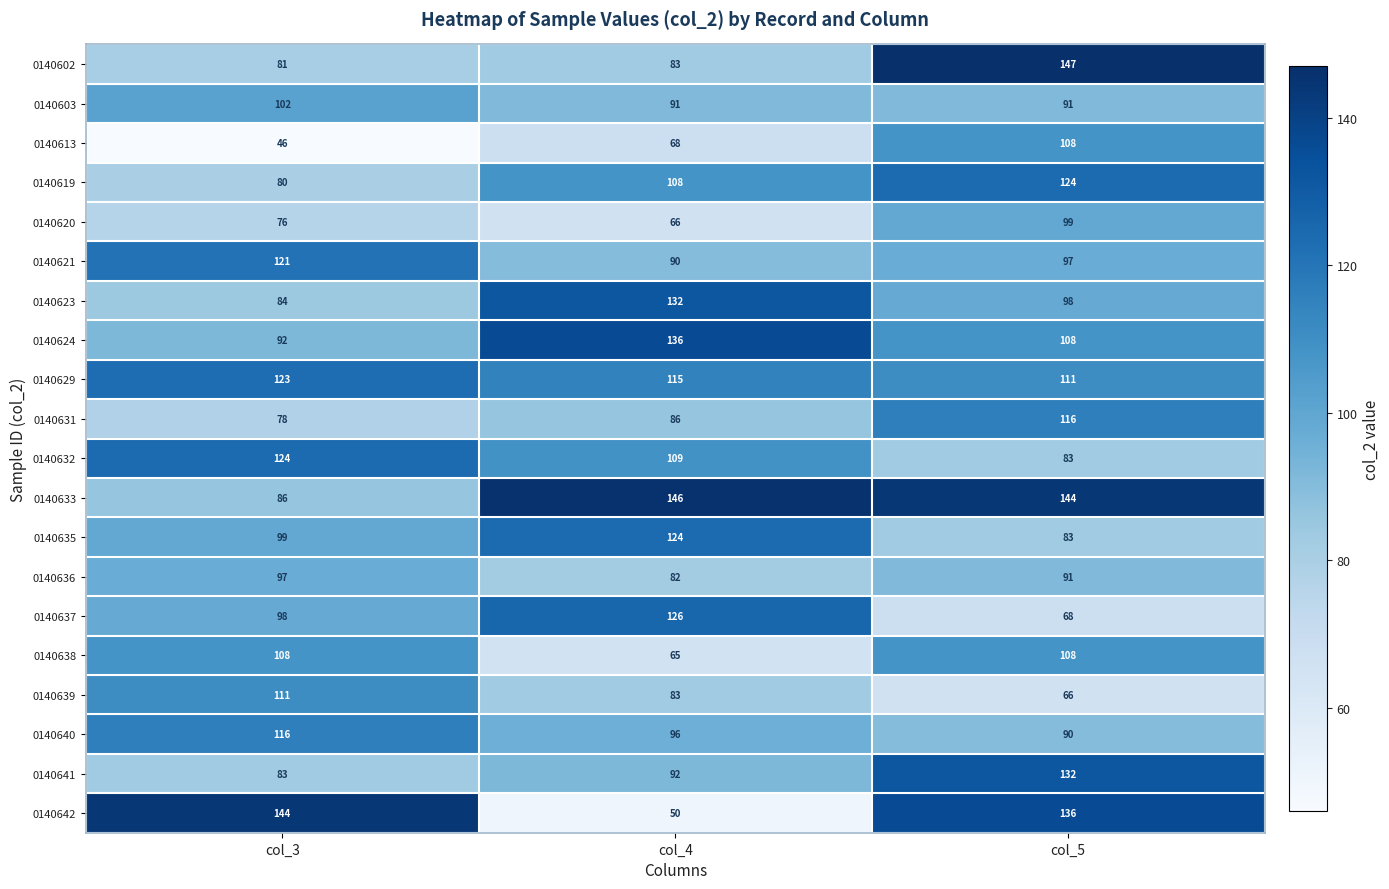

What is the difference between the maximum and minimum values in the 0140640 series?

26